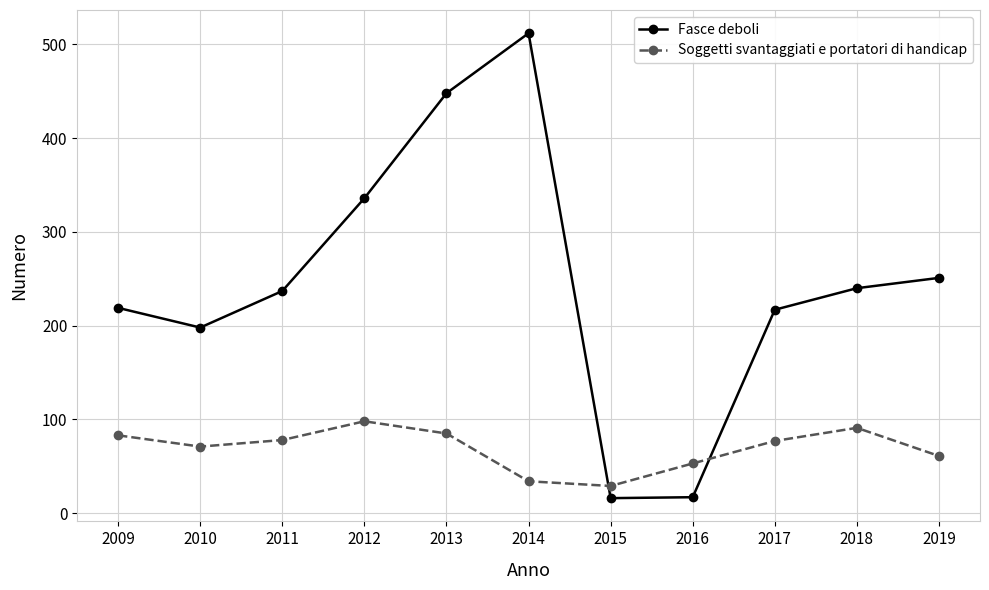

What is the average value of the Fasce deboli series?

245